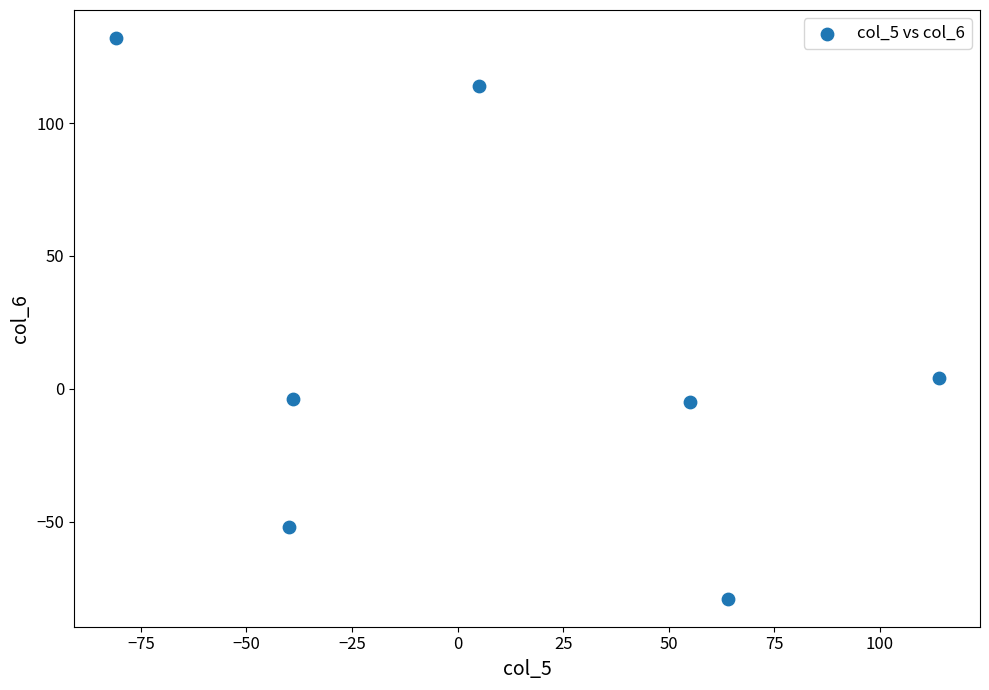

What is the average Y value?

15.7